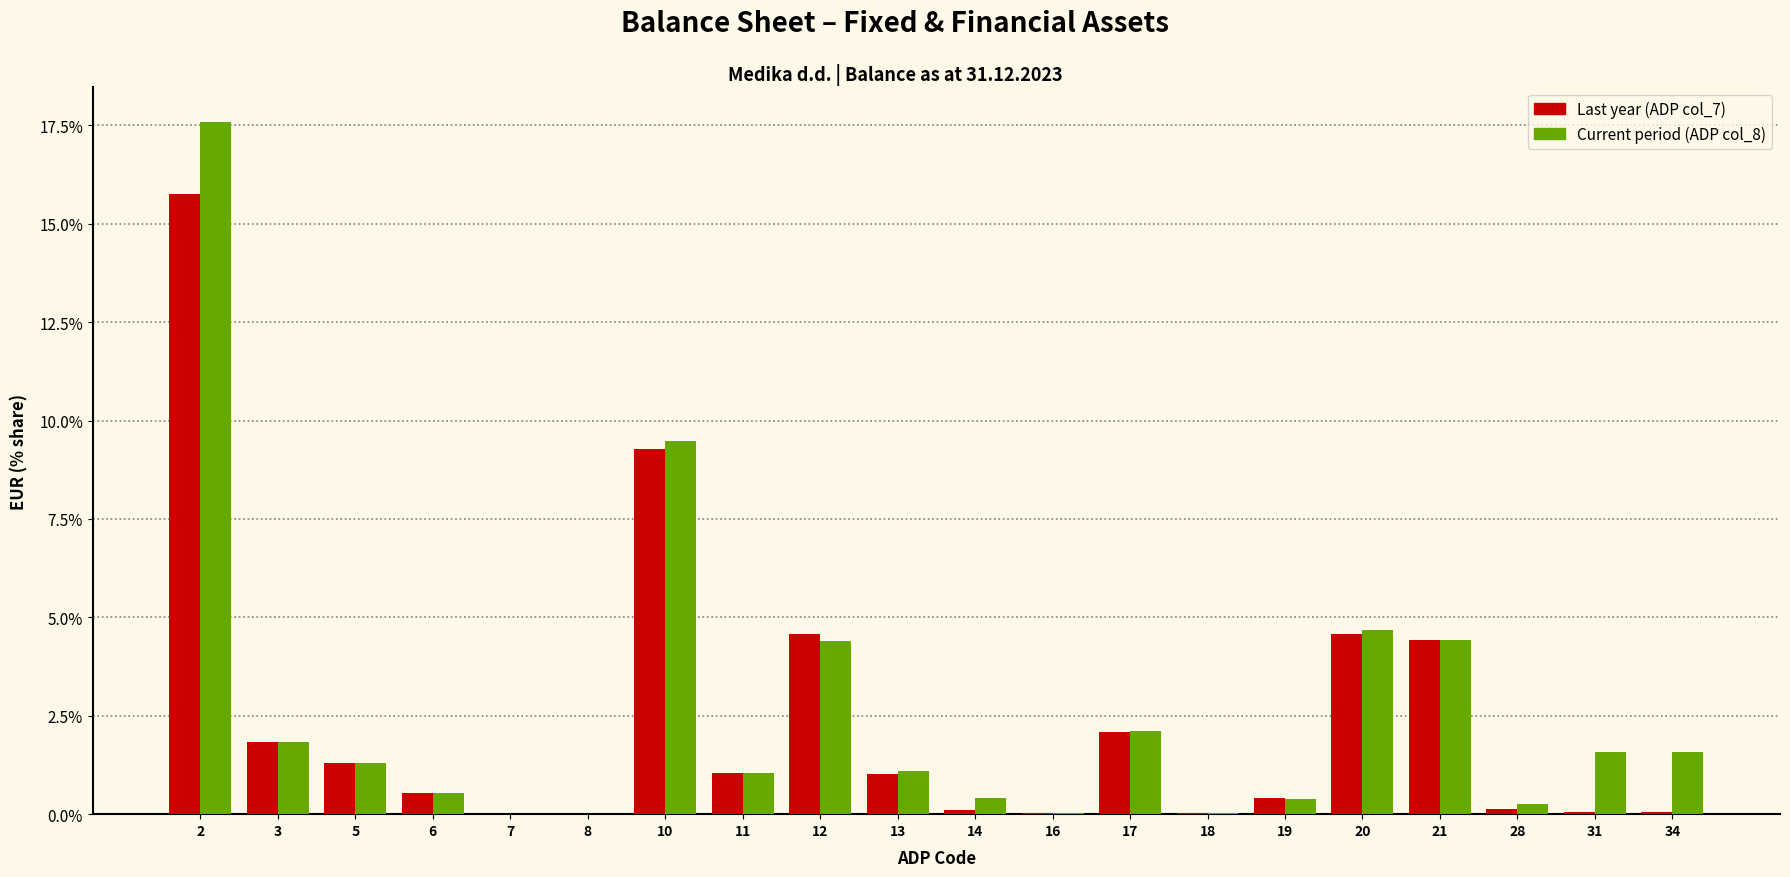

What is the greatest value displayed?

17.6